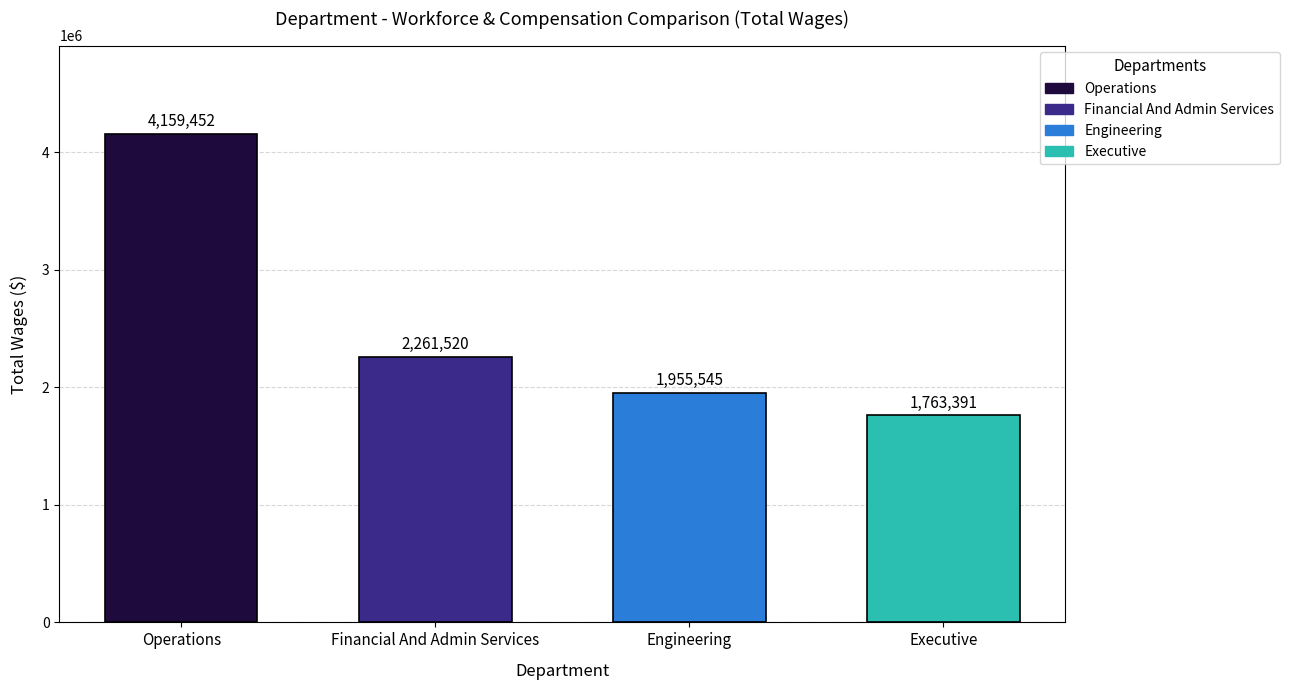

What is the label of the 4th bar from the left?

Executive